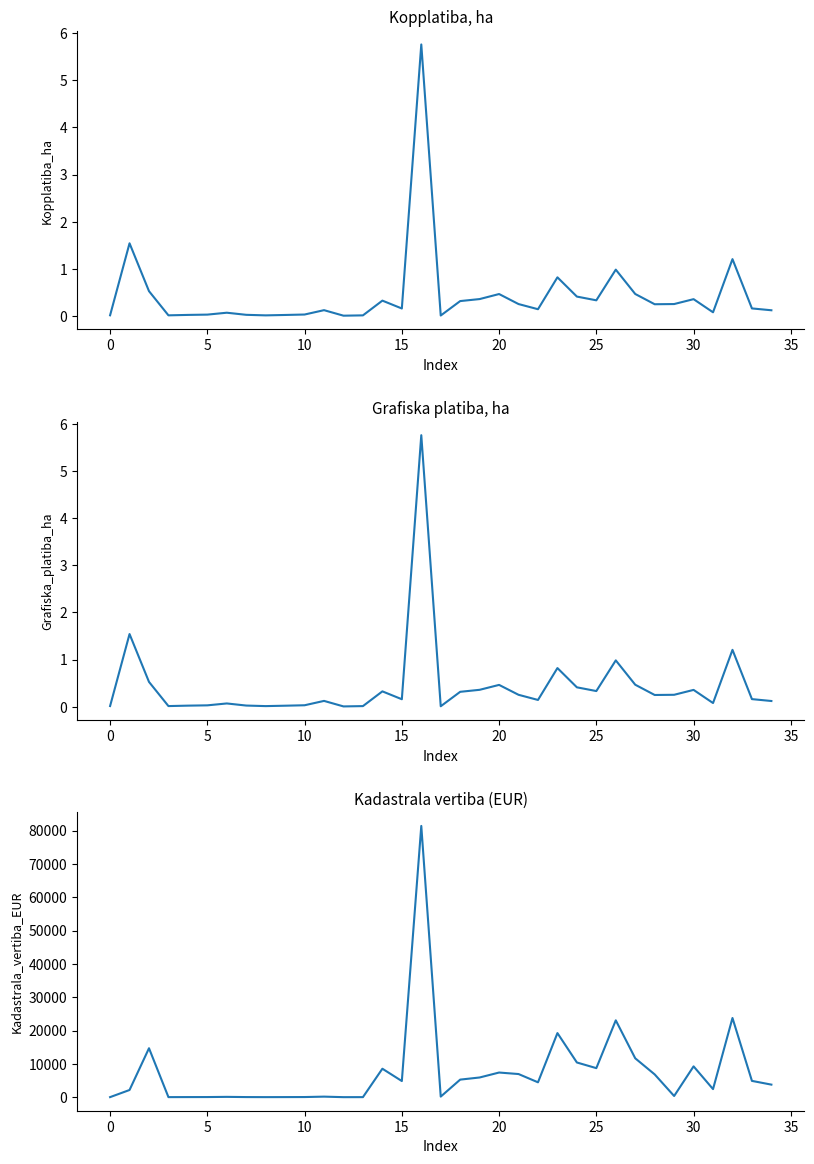

True or false: Grafiska_platiba_ha and Kadastrala_vertiba_EUR cross at least once.

False